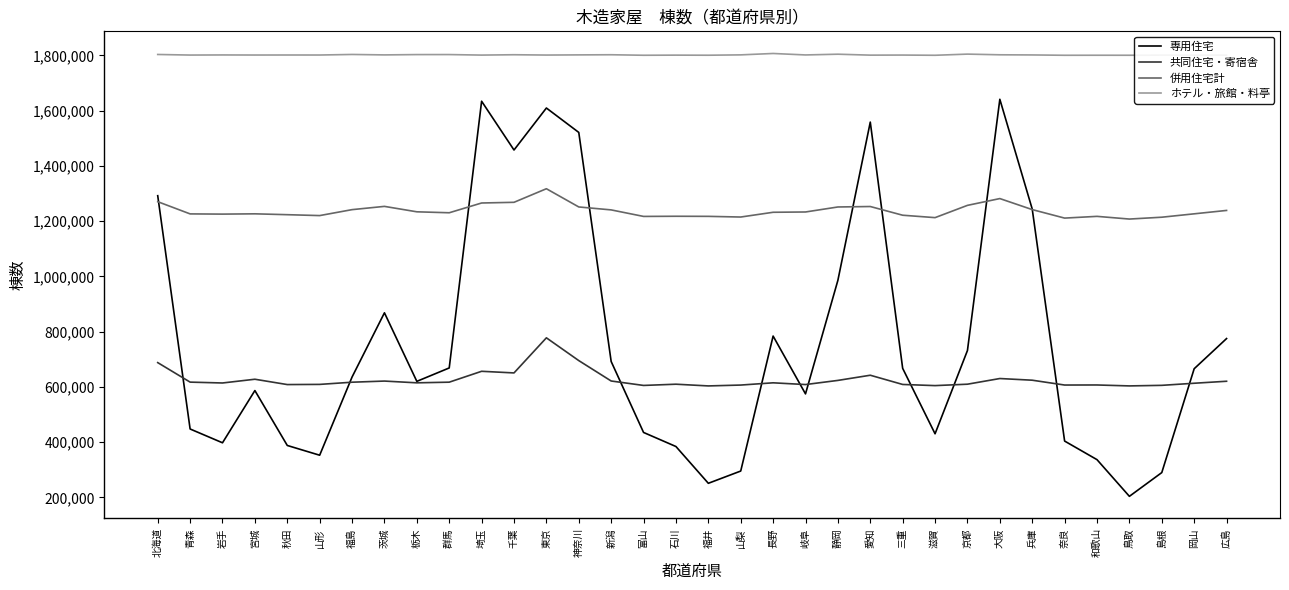

What position from the left is 岩手?

3